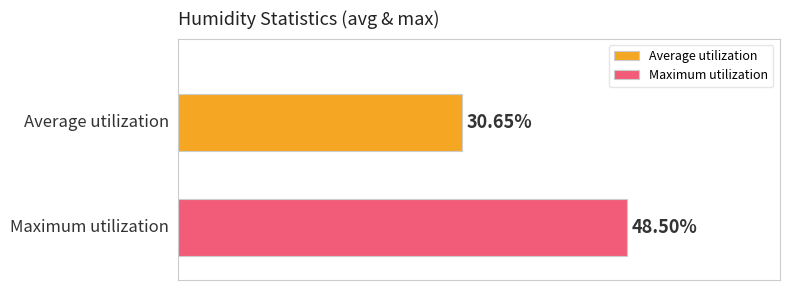

Which series has the widest spread of values?

Average utilization